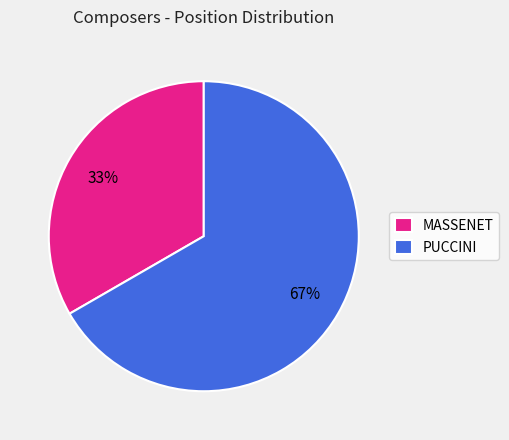

Rank the categories by value from highest to lowest.

PUCCINI, MASSENET